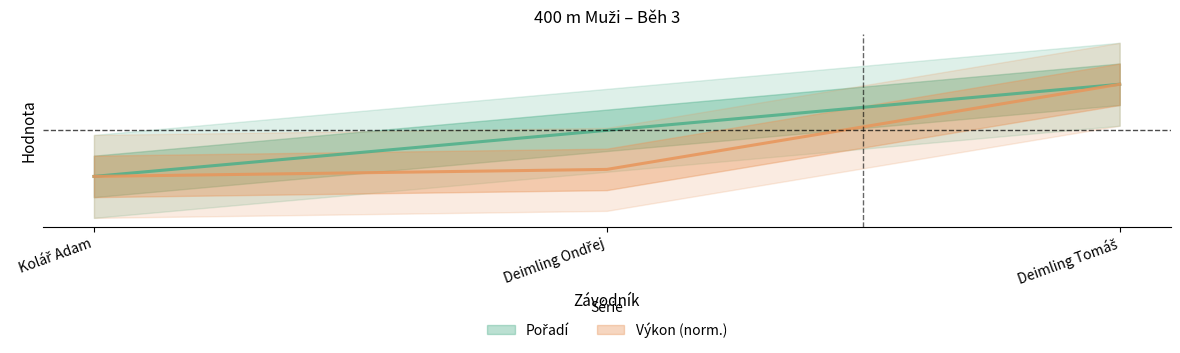

Is this an area chart (filled region under the line)?

No